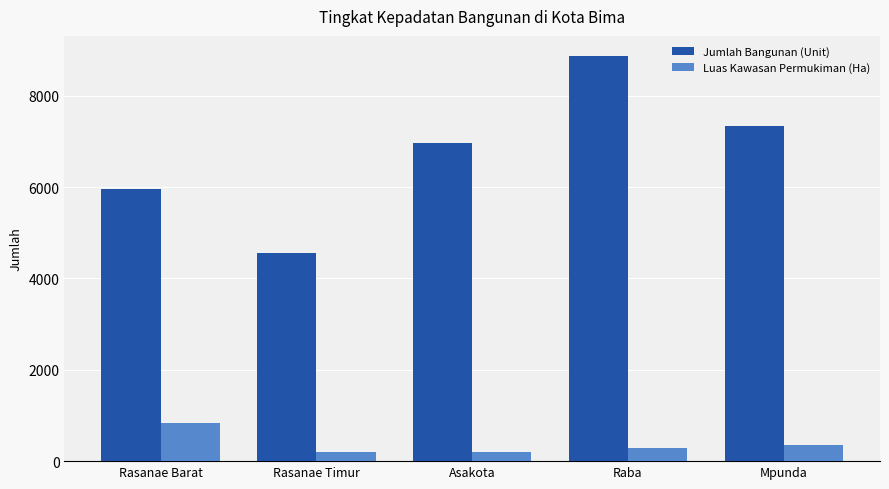

What is the difference between the Luas Kawasan Permukiman (Ha) values at Rasanae Barat and Rasanae Timur?

646